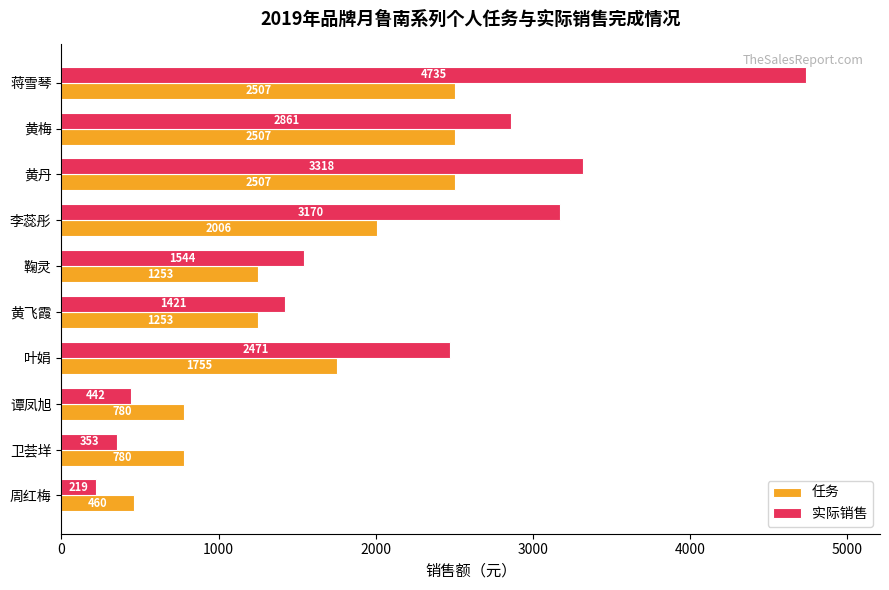

Which series changed the most between 蒋雪琴 and 谭凤旭?

实际销售